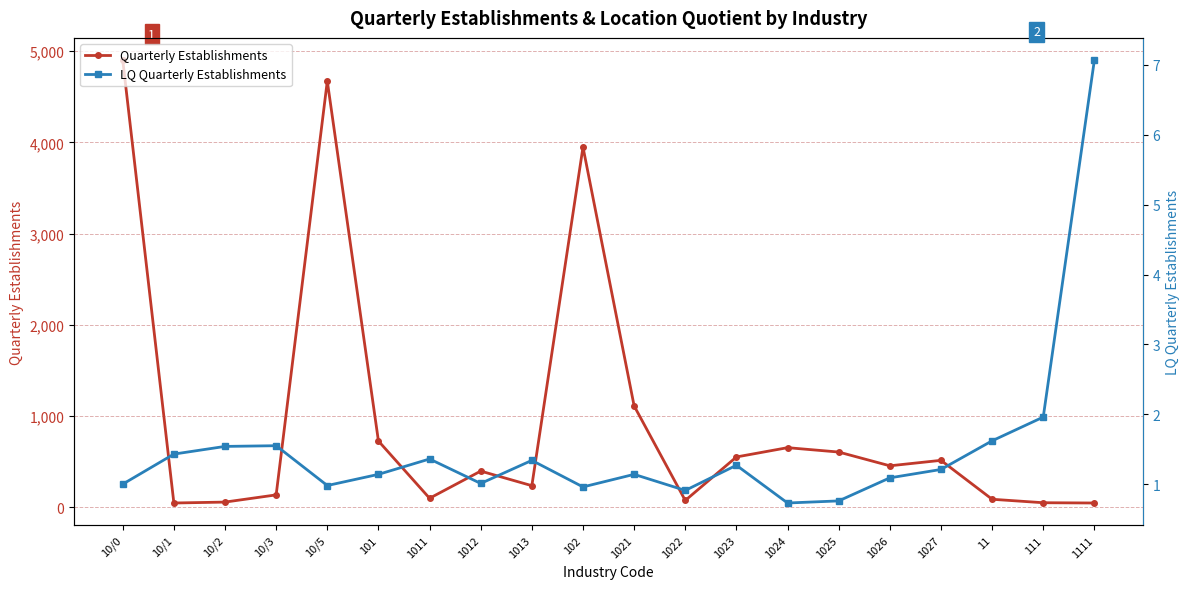

What value does the LQ Quarterly Establishments series have at 11?

1.6